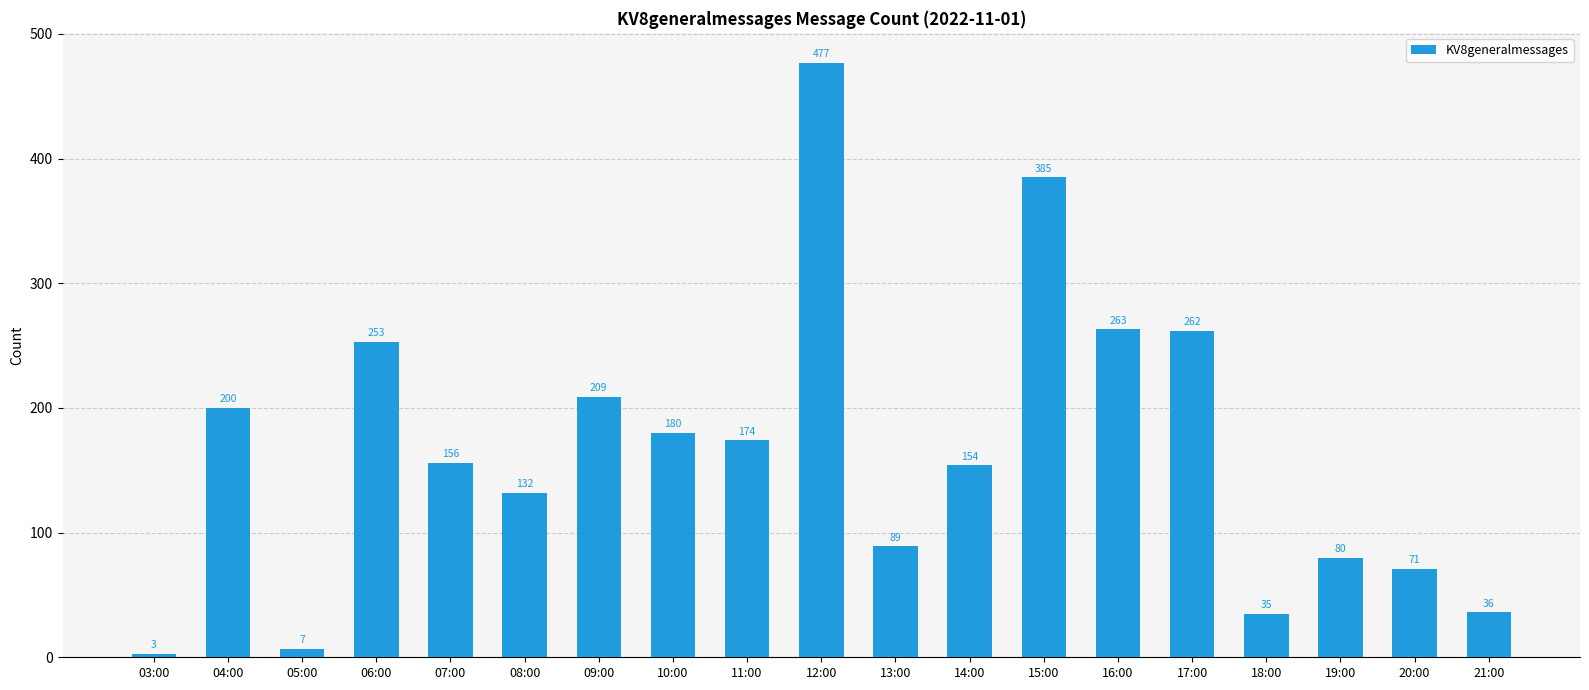

What is the label of the 13th bar from the left?

15:00